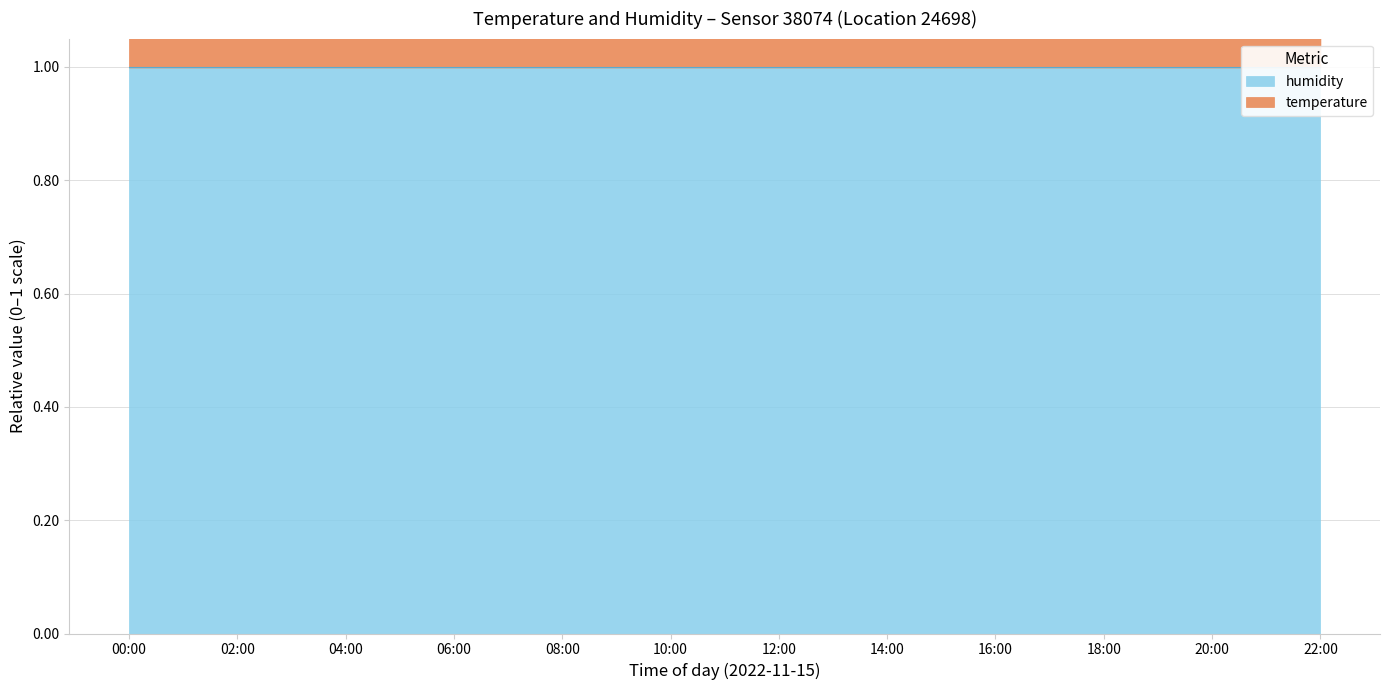

Read the value at 06:00.

1.1